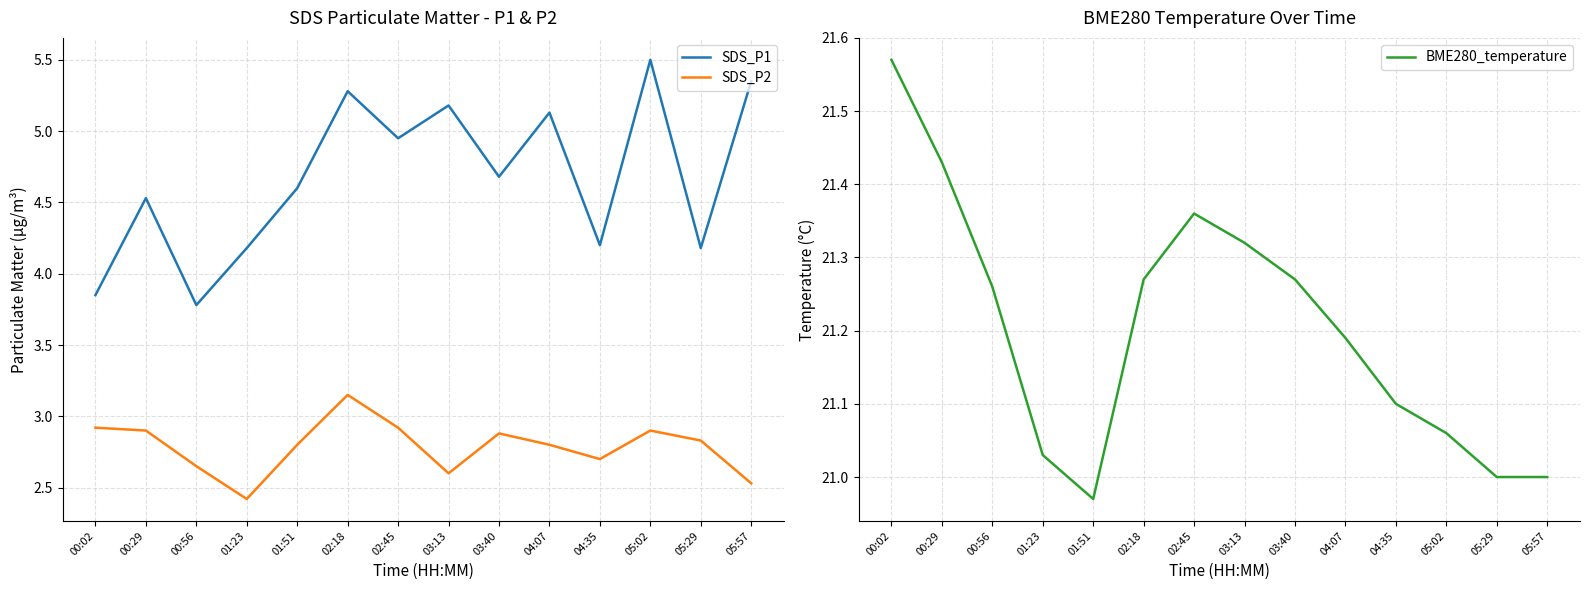

In SDS_P2, how many points are higher than both neighbors (excluding endpoints)?

3